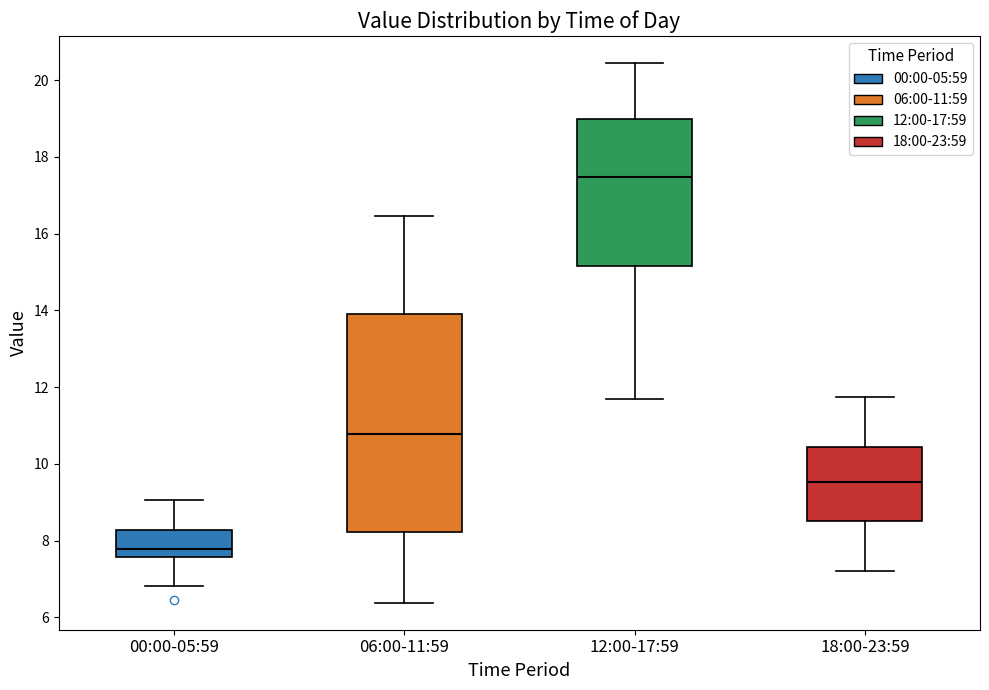

Reading left to right, transcribe this box plot: for each box, give where its median line is, the range the box spans, and where its two whiskers end, as read against the y-axis. The values are not printed on the chart, so give them approximately, as read against the axis.

00:00-05:59: median 7.8, box 7.6 to 8.2, whiskers 6.8 to 9.0
06:00-11:59: median 10.8, box 8.2 to 14.0, whiskers 6.4 to 16.4
12:00-17:59: median 17.4, box 15.2 to 19.0, whiskers 11.8 to 20.4
18:00-23:59: median 9.6, box 8.4 to 10.4, whiskers 7.2 to 11.8